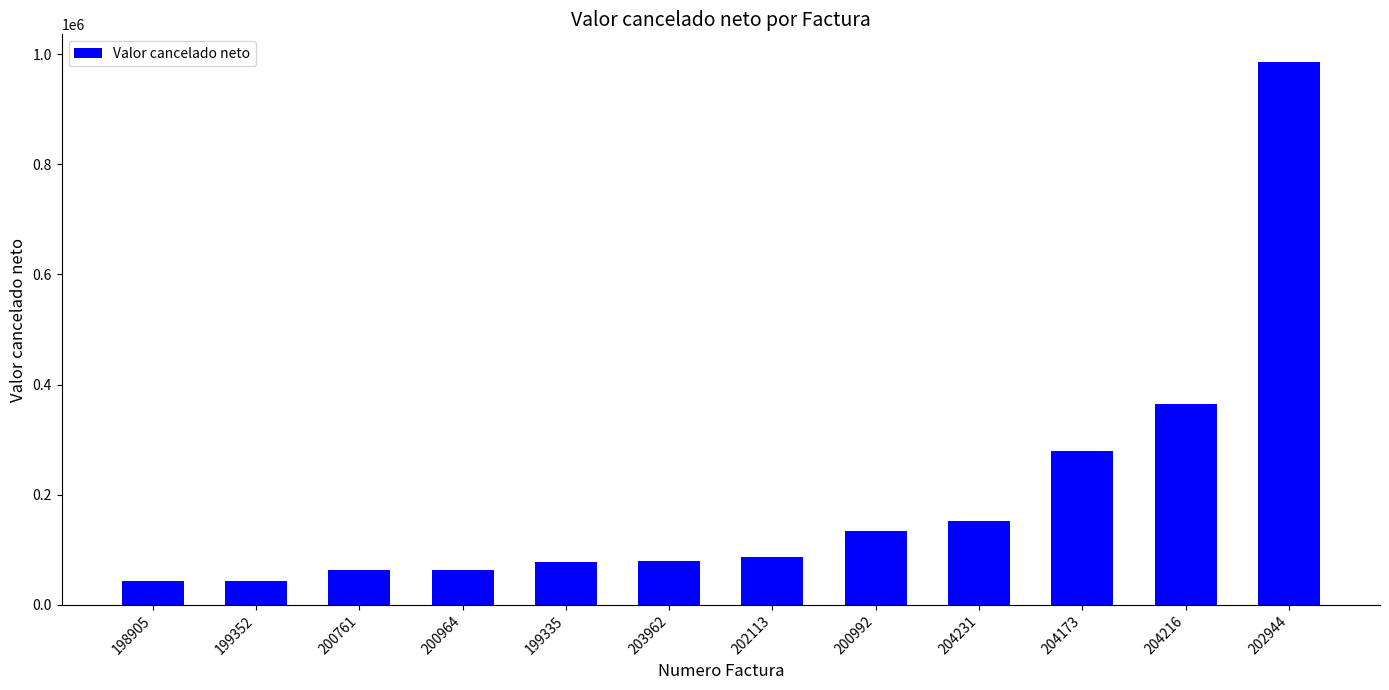

What is the difference between the maximum and second lowest values?

943103